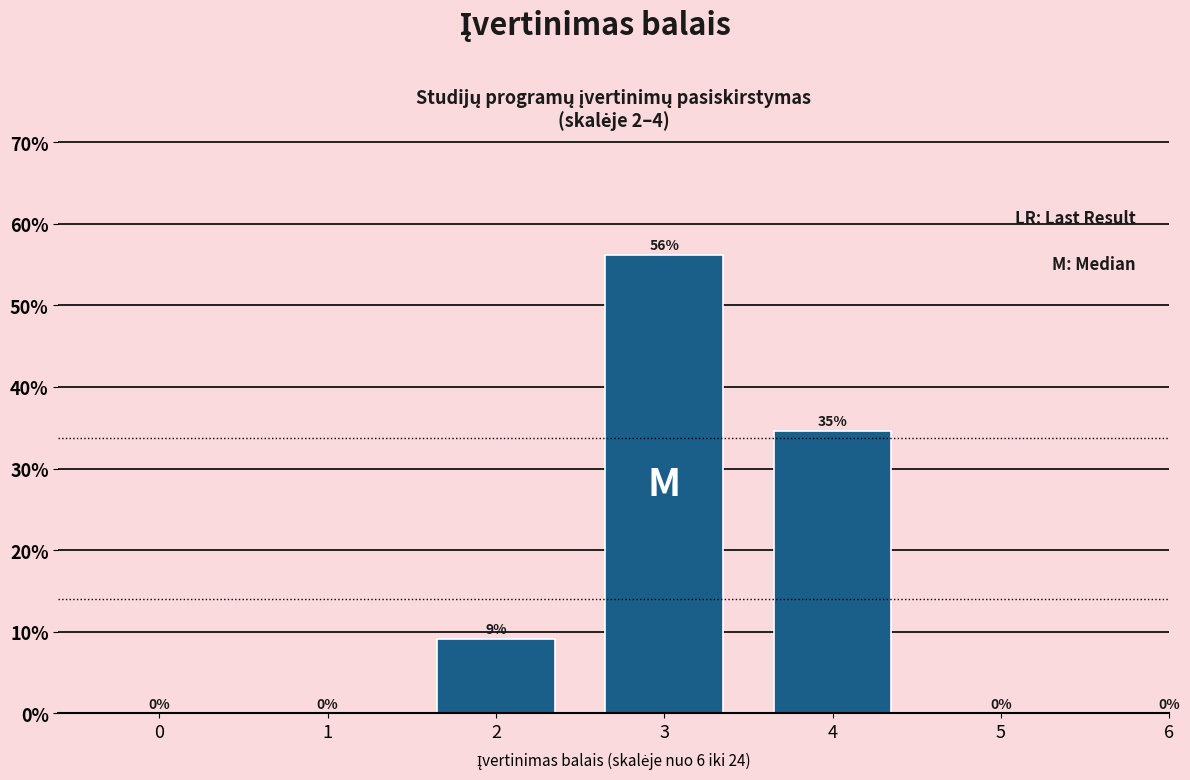

At which category does the chart reach its peak across all series?

3